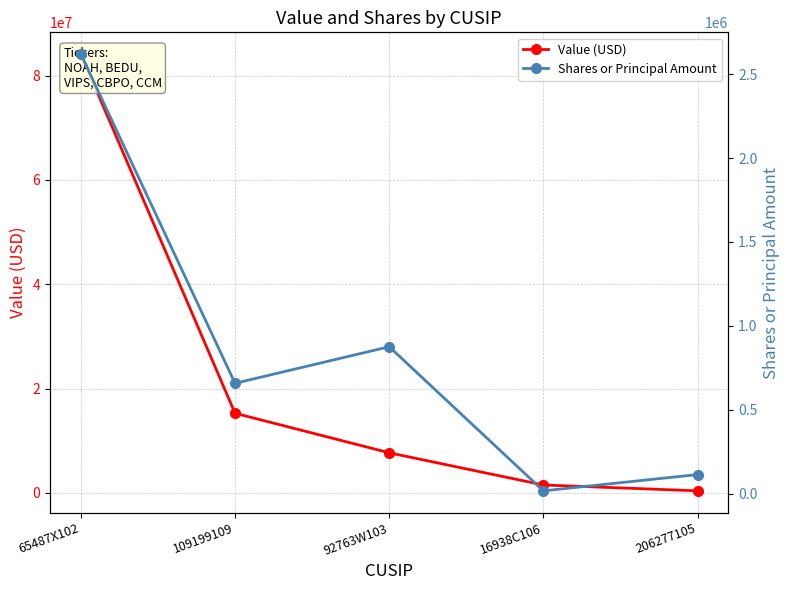

Is it true that Shares or Principal Amount equals 16500 at 16938C106?

True